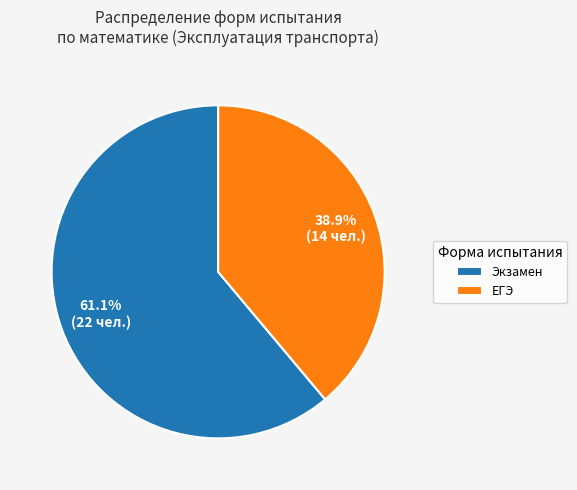

To the nearest percent, what portion does ЕГЭ represent?

39%